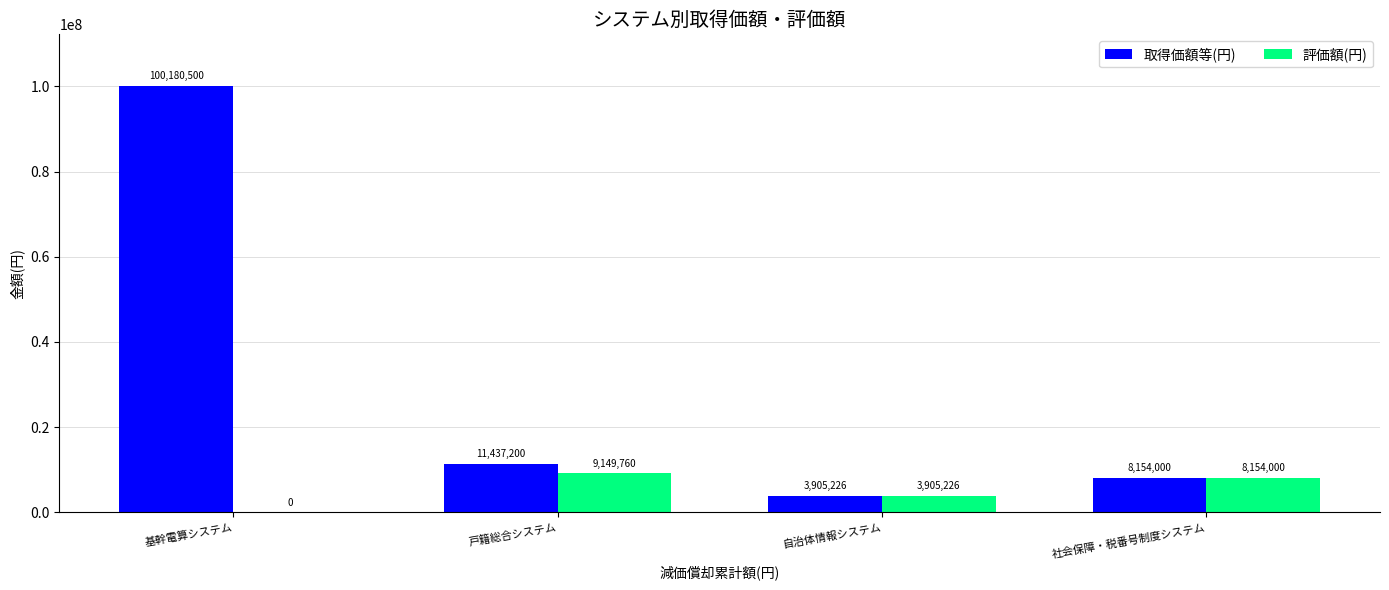

The value of 評価額(円) at 自治体情報システム is 3905226. True or false?

True